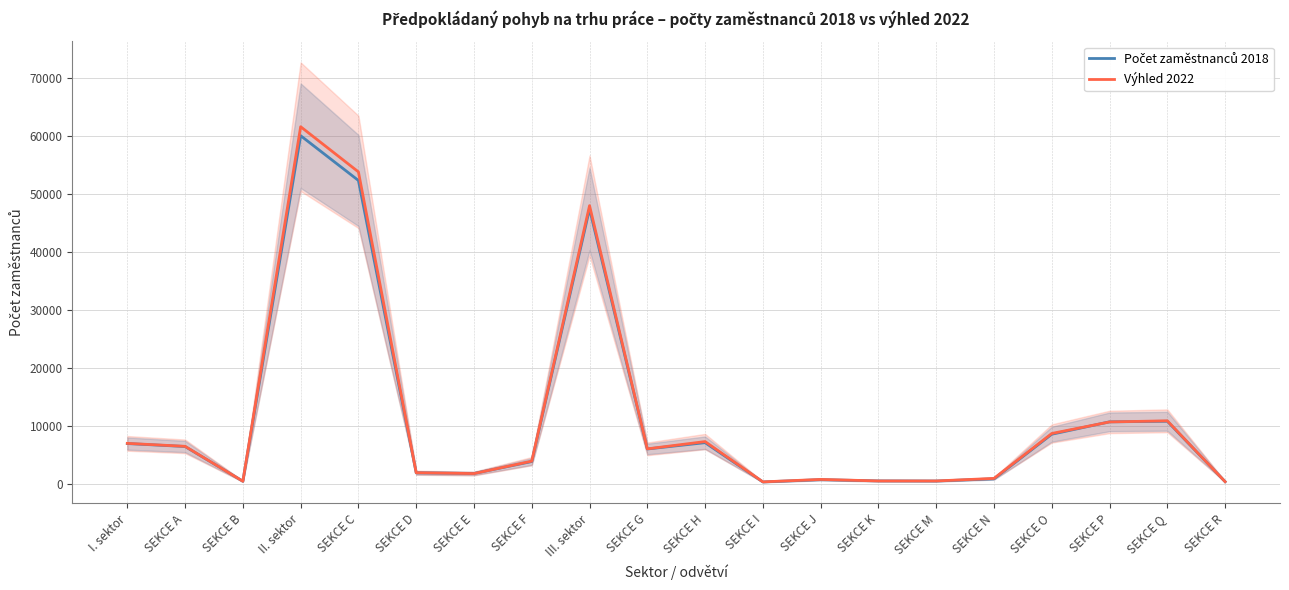

Between SEKCE J and I. sektor, which is larger?

I. sektor